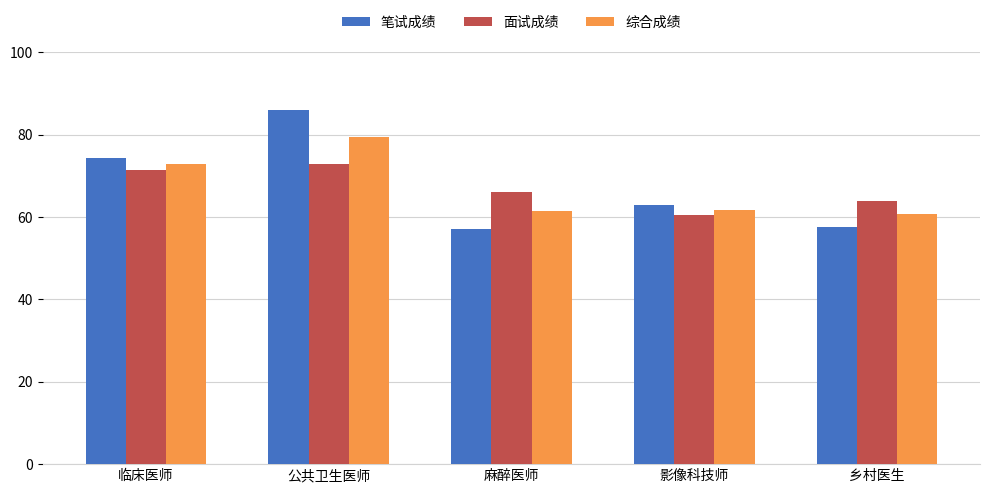

Does the chart contain any negative values?

No